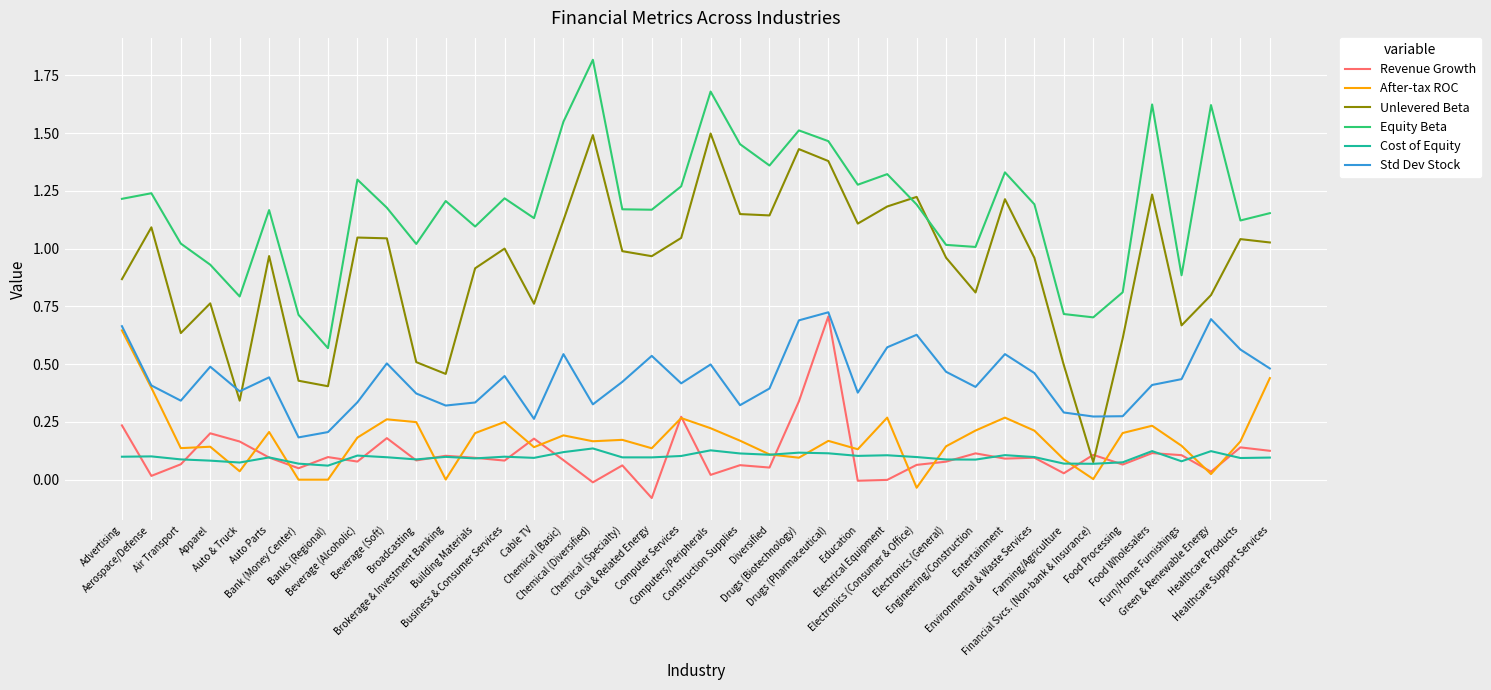

Which series has the largest total across all categories?

Equity Beta